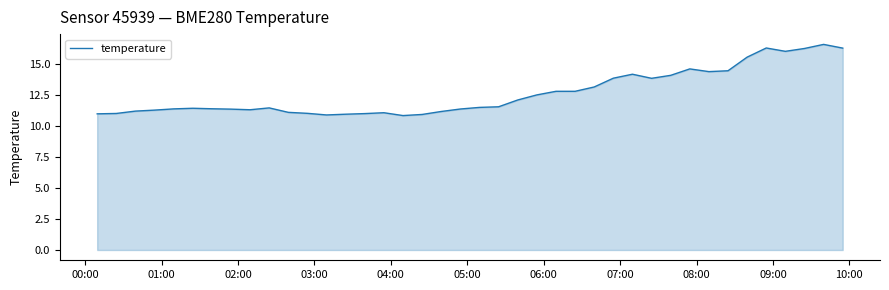

What is the maximum value shown in the chart?

16.6